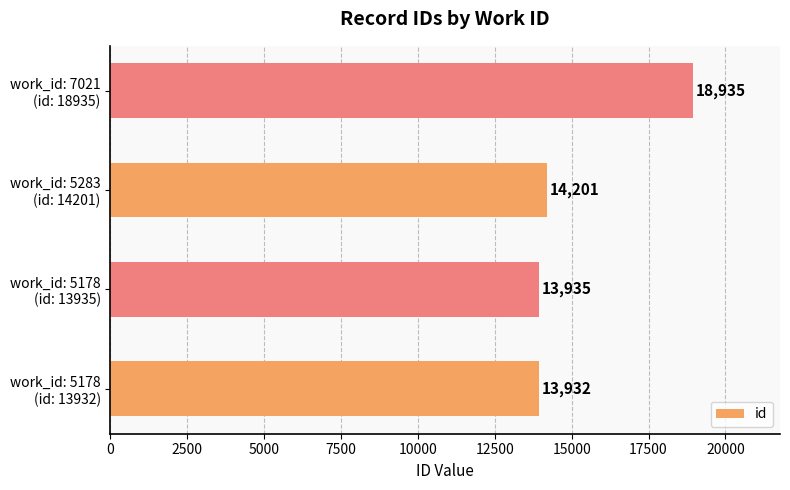

What is the difference between the second highest and minimum values?

269